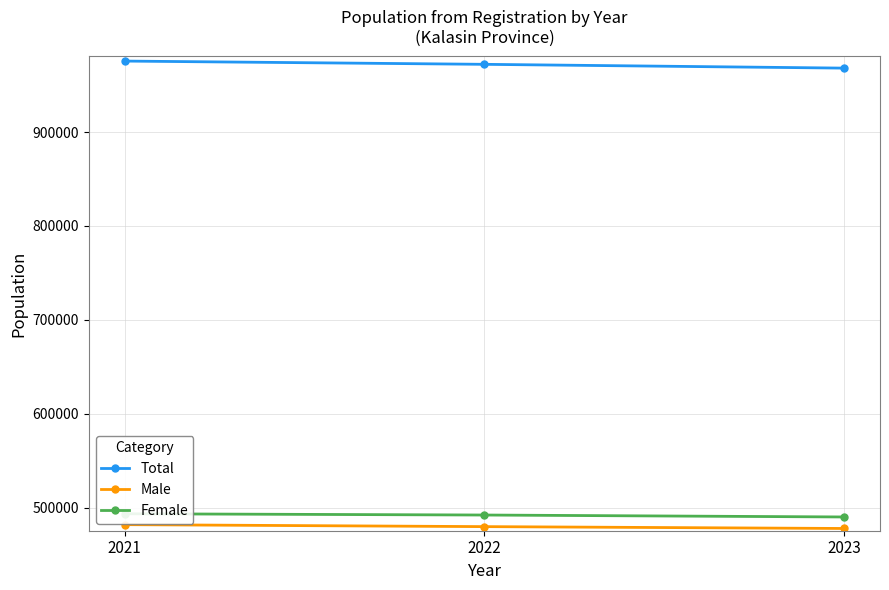

What is the approximate value of Female at 2023, to the nearest 10?

490160